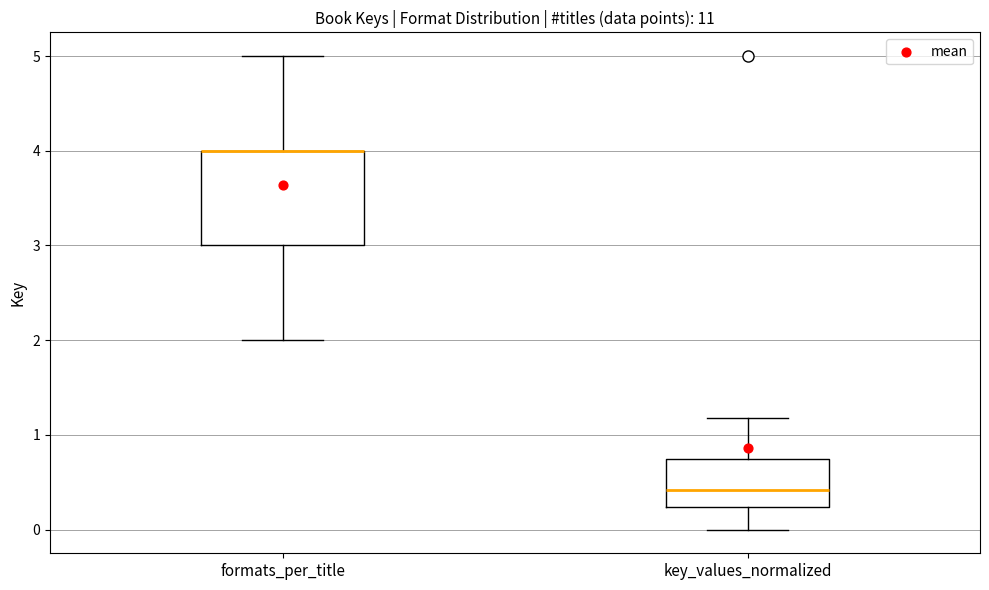

Where is the upper edge of the box for formats_per_title on the y-axis? The values are not printed on the chart, so give them approximately, as read against the axis.

4.0